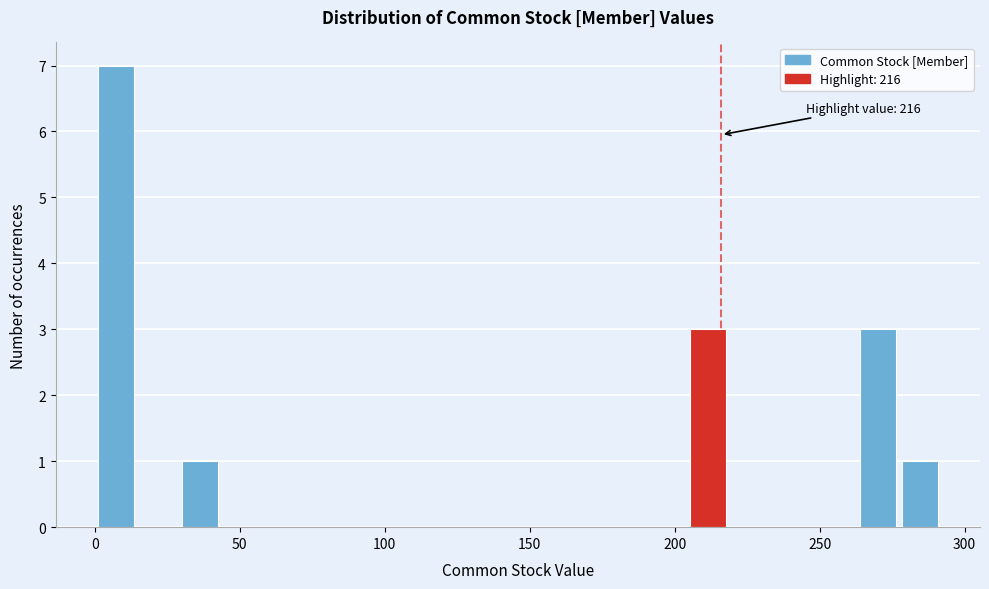

Around what value on the x-axis is the tallest bar? Give the approximate position of its centre, as read against the axis.

5